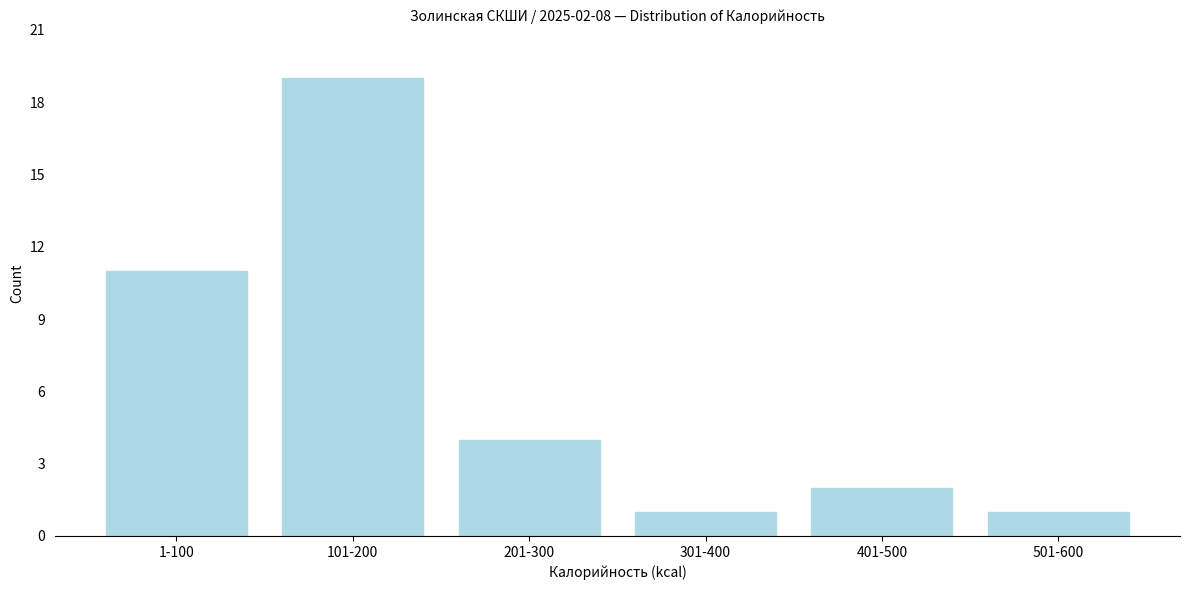

Reading right to left, transcribe all the data shown in this chart.

501-600=1	401-500=2	301-400=1	201-300=4	101-200=19	1-100=11